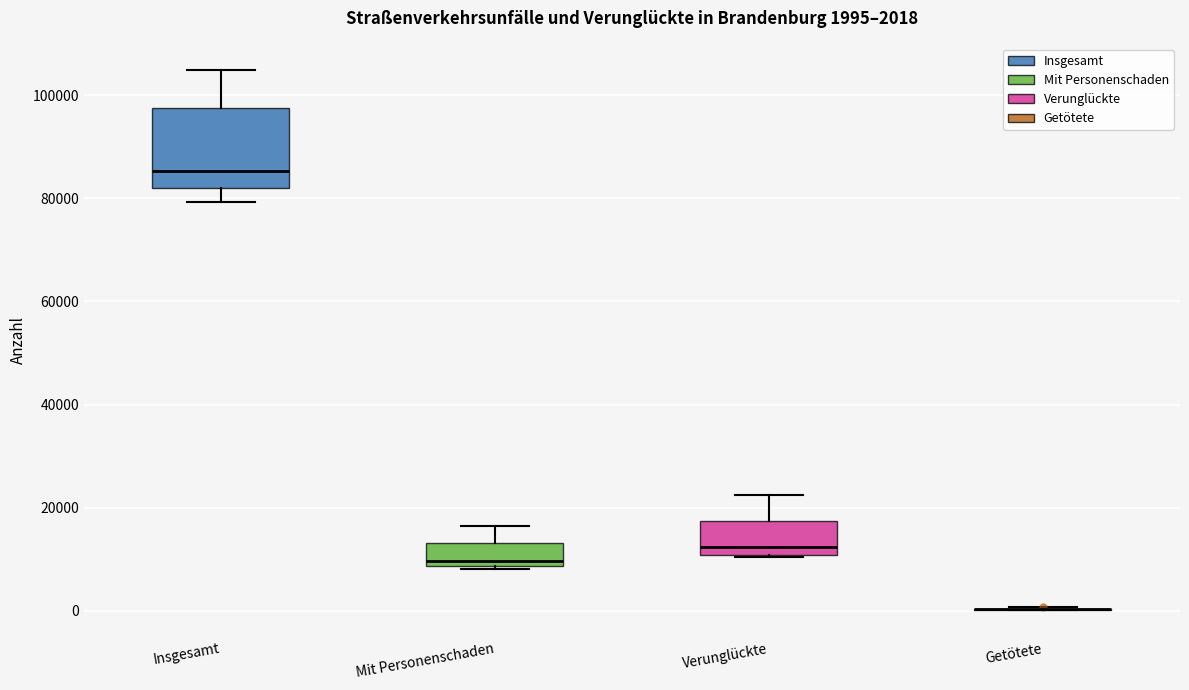

Which box is the tallest, from its lower edge to its upper edge?

Insgesamt